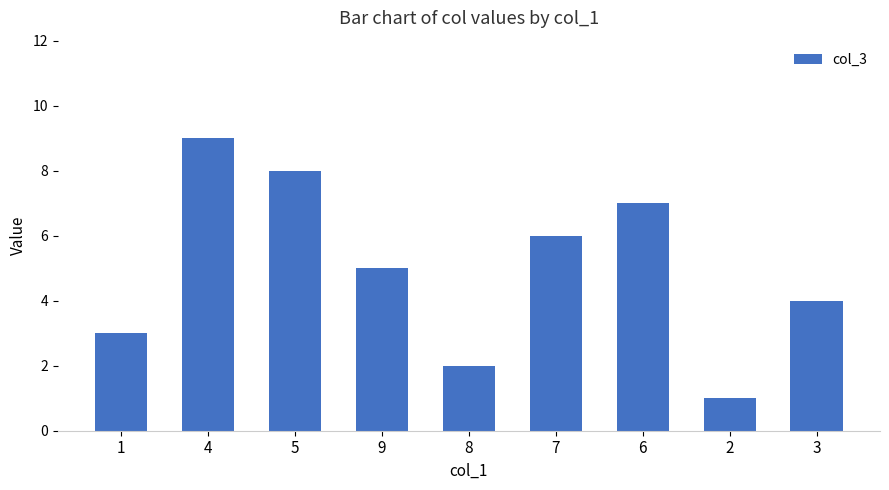

Between 5 and 7, which is larger?

5